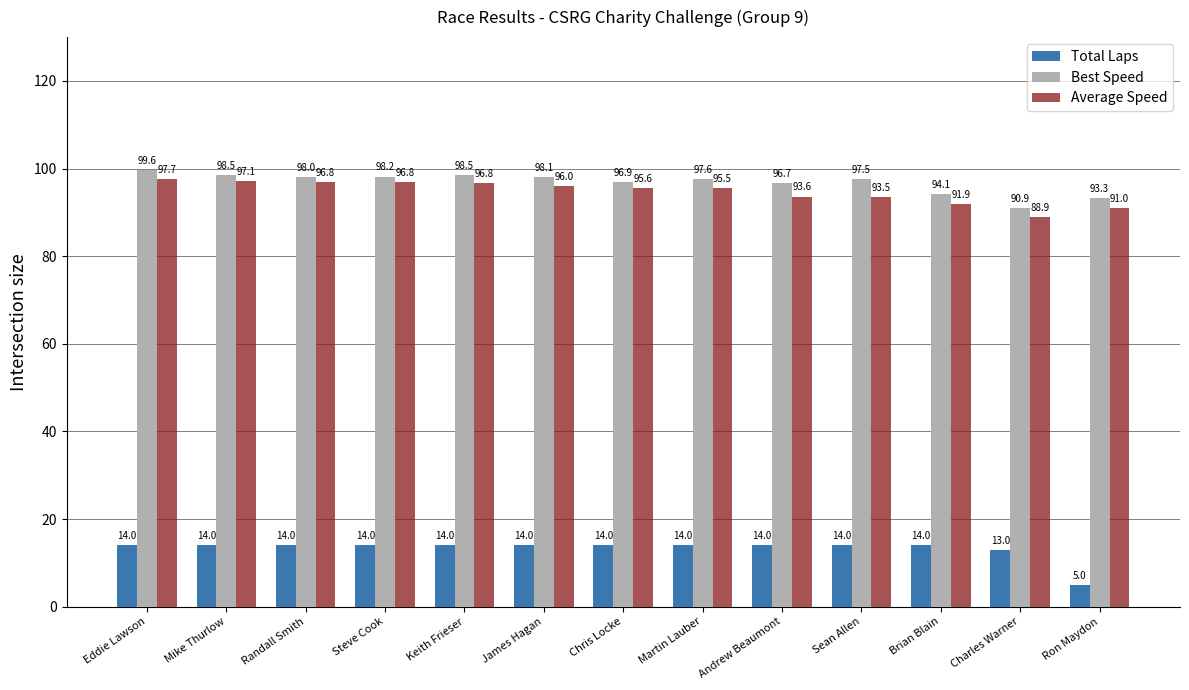

What is the value of the Total Laps bar at the 2nd from the left?

14.0